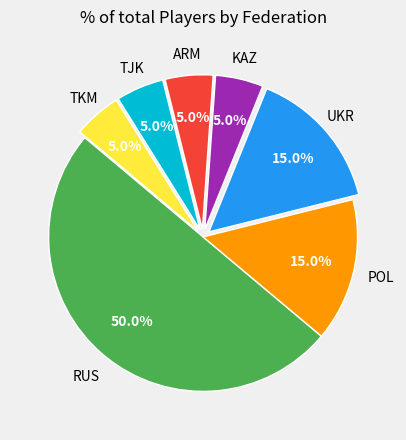

Which category has the smallest portion of the pie?

KAZ